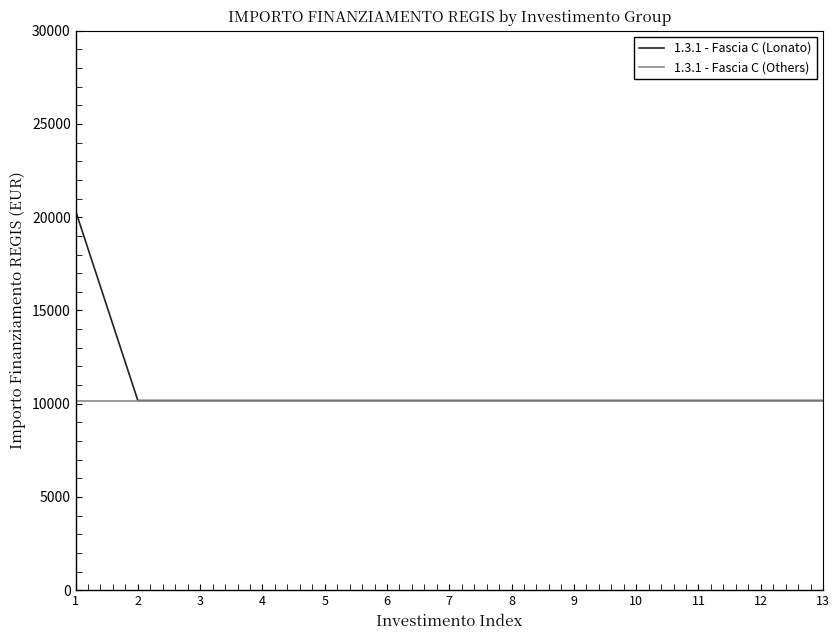

How many lines are shown in the chart?

2